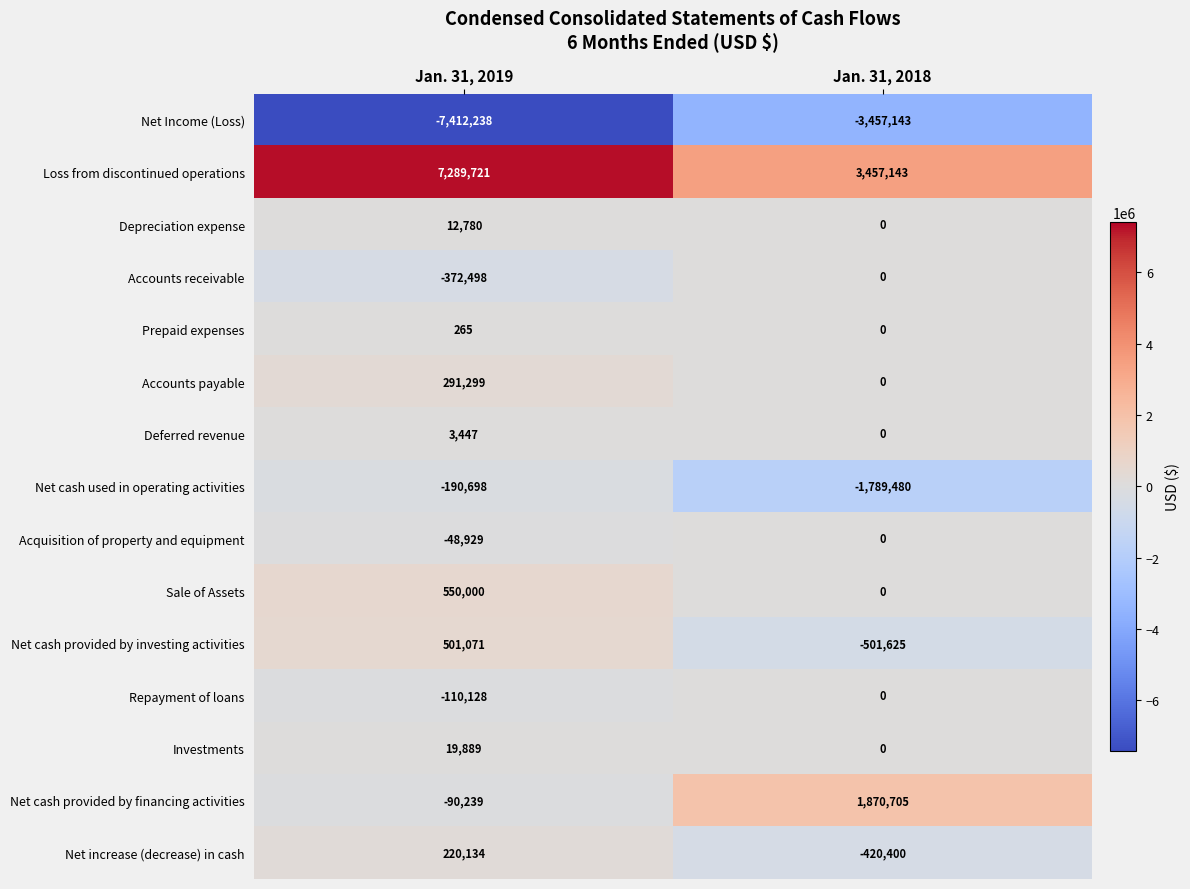

Reading right to left, what are all the values shown in this chart?

Net Income (Loss): Jan. 31, 2018=-3457143	Jan. 31, 2019=-7412238
Loss from discontinued operations: Jan. 31, 2018=3457143	Jan. 31, 2019=7289721
Depreciation expense: Jan. 31, 2018=0	Jan. 31, 2019=12780
Accounts receivable: Jan. 31, 2018=0	Jan. 31, 2019=-372498
Prepaid expenses: Jan. 31, 2018=0	Jan. 31, 2019=265
Accounts payable: Jan. 31, 2018=0	Jan. 31, 2019=291299
Deferred revenue: Jan. 31, 2018=0	Jan. 31, 2019=3447
Net cash used in operating activities: Jan. 31, 2018=-1789480	Jan. 31, 2019=-190698
Acquisition of property and equipment: Jan. 31, 2018=0	Jan. 31, 2019=-48929
Sale of Assets: Jan. 31, 2018=0	Jan. 31, 2019=550000
Net cash provided by investing activities: Jan. 31, 2018=-501625	Jan. 31, 2019=501071
Repayment of loans: Jan. 31, 2018=0	Jan. 31, 2019=-110128
Investments: Jan. 31, 2018=0	Jan. 31, 2019=19889
Net cash provided by financing activities: Jan. 31, 2018=1870705	Jan. 31, 2019=-90239
Net increase (decrease) in cash: Jan. 31, 2018=-420400	Jan. 31, 2019=220134